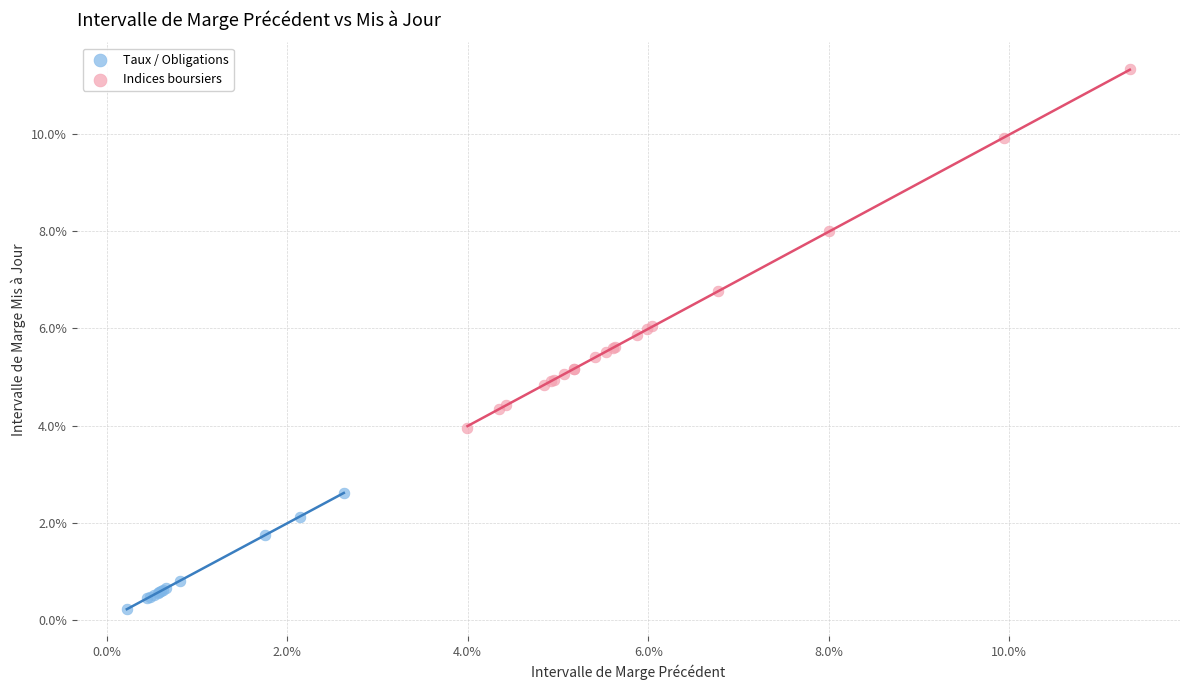

What are all the series names shown in the legend?

Taux / Obligations, Indices boursiers